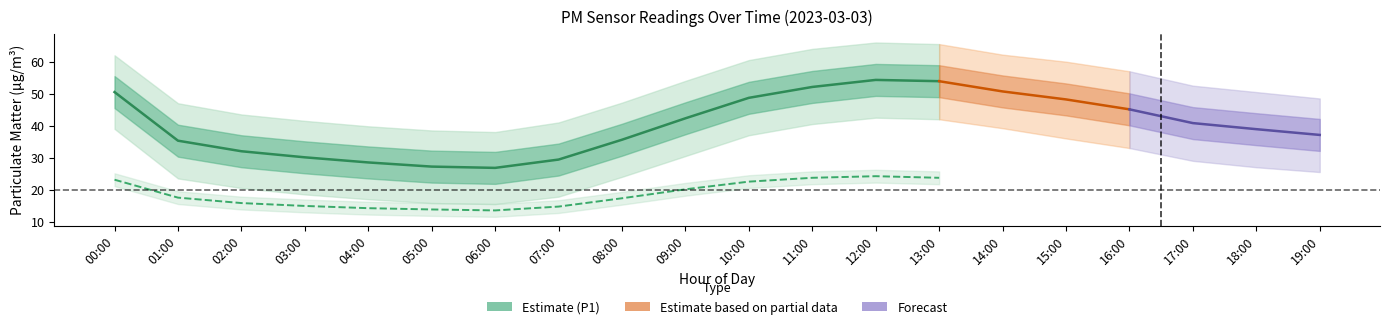

Which label corresponds to the largest value in the chart?

12:00